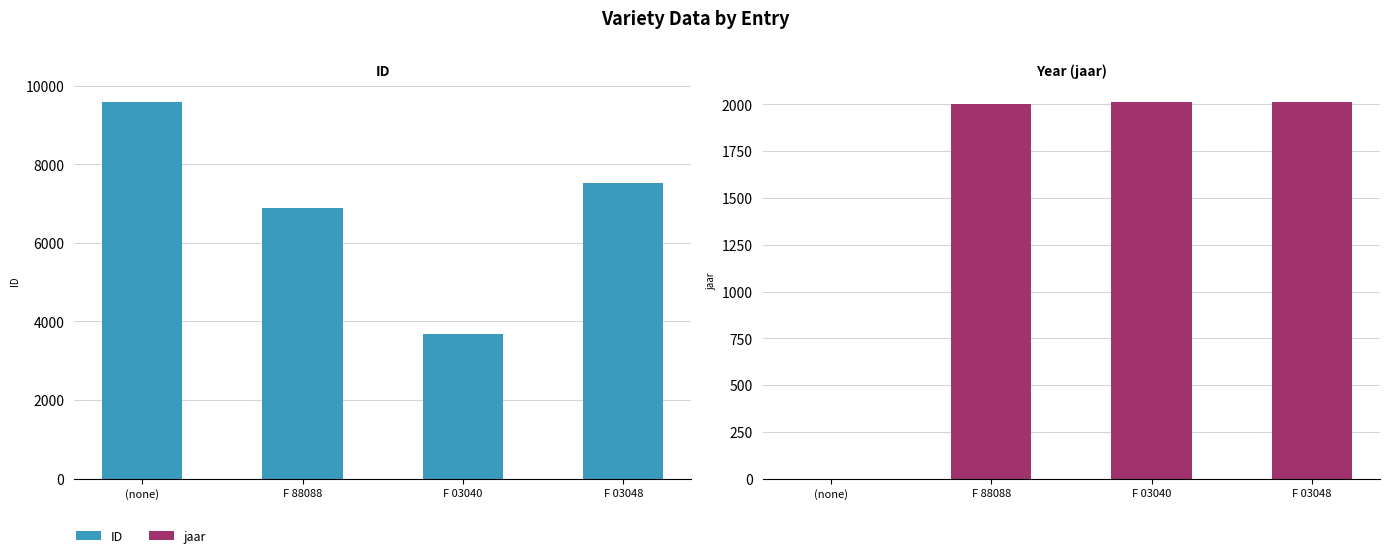

What position from the right is F 03048?

1